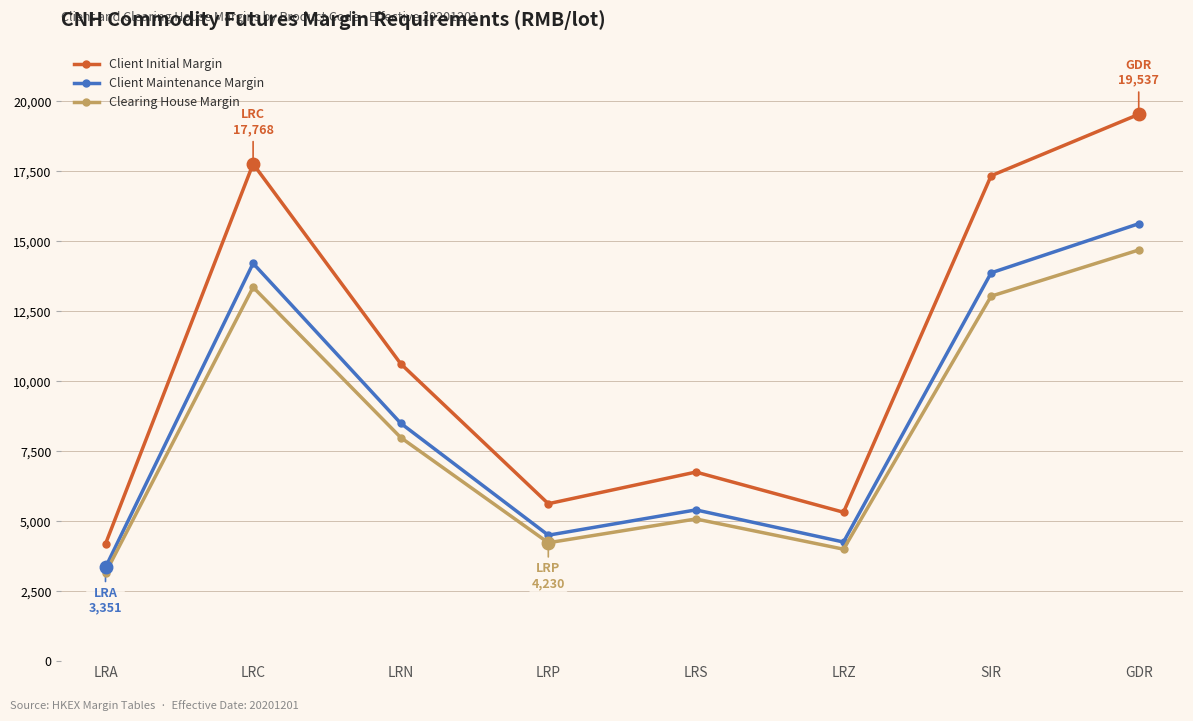

Where does the Client Maintenance Margin series first go above 8500?

LRC